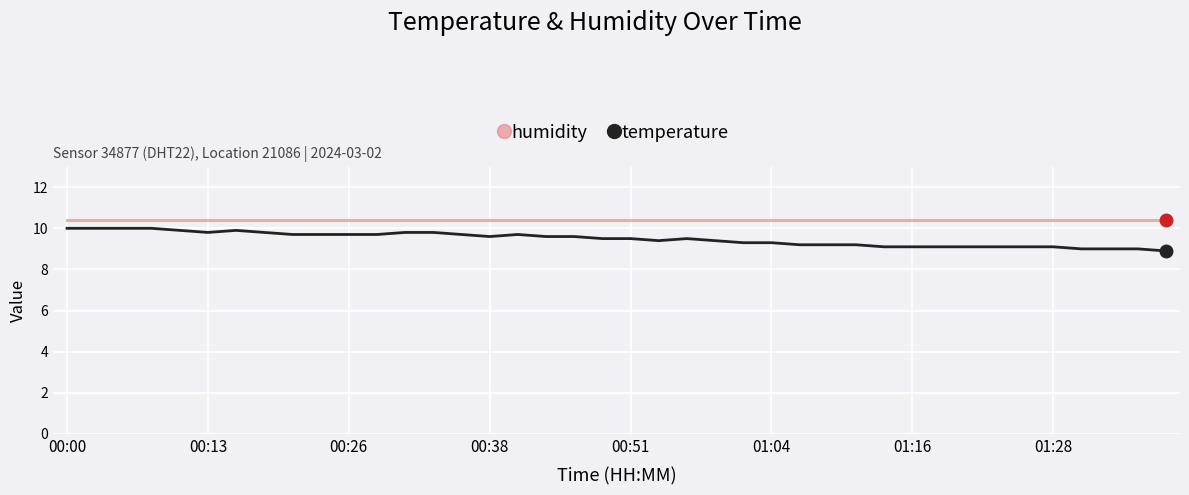

Which series has the largest total across all categories?

humidity